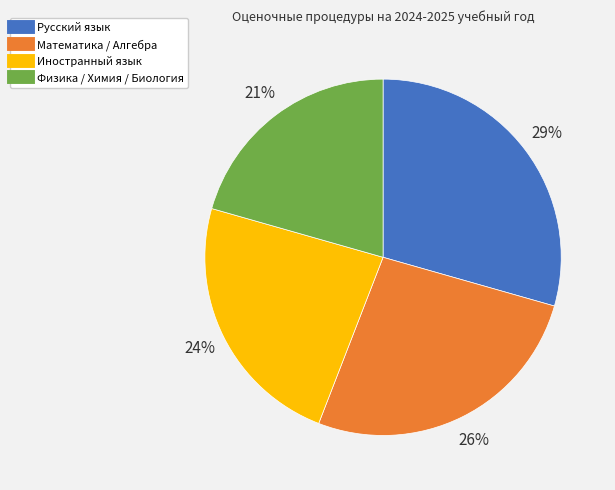

To the nearest percent, what is the average slice percentage?

25%